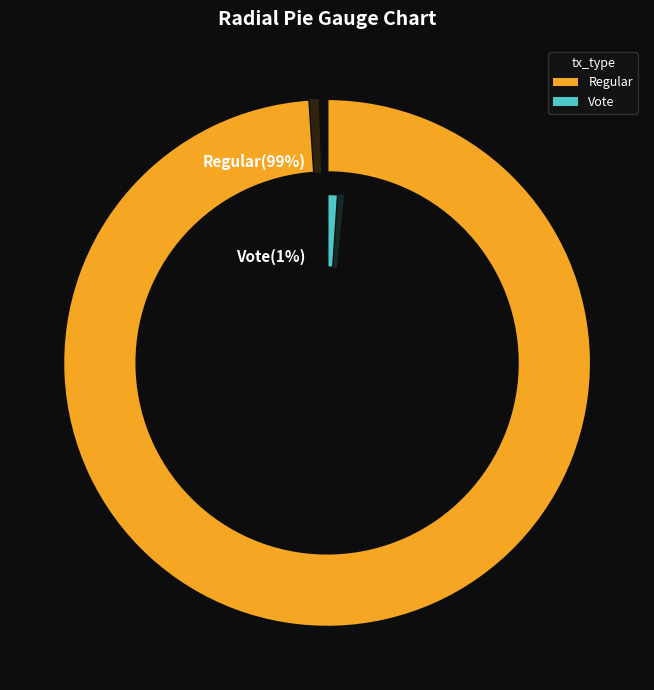

Does any single category account for the majority?

Yes